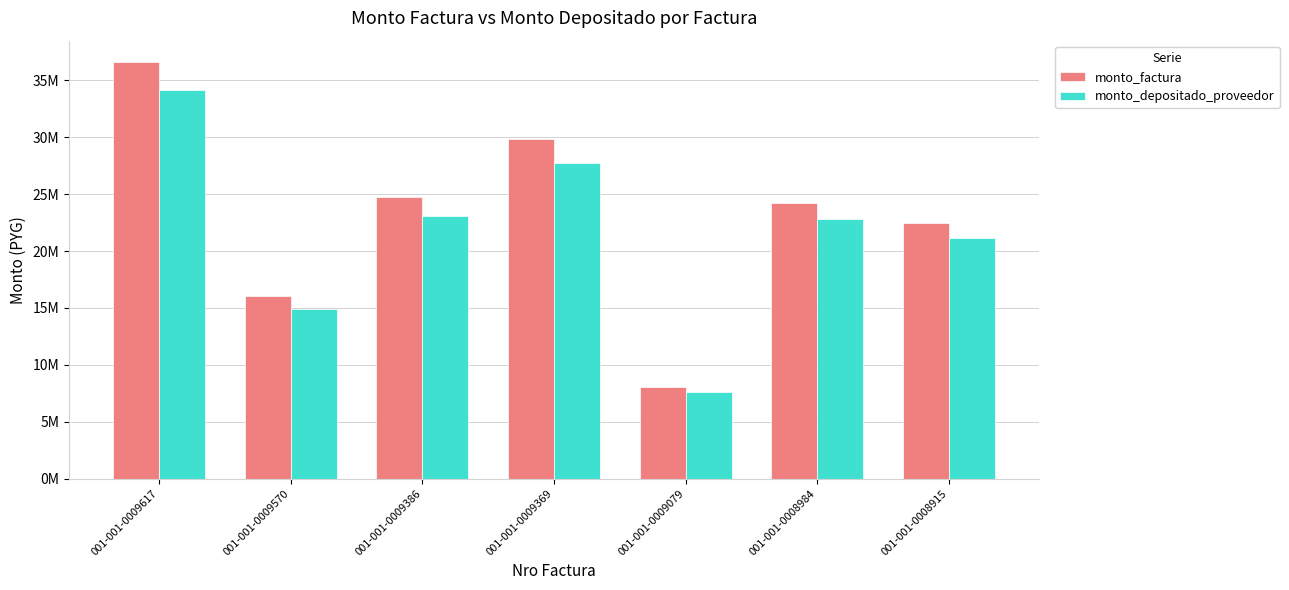

Reading left to right, list all the values displayed in this chart.

monto_factura: 36660000	16015000	24780000	29810000	8095000	24240000	22495000
monto_depositado_proveedor: 34167120	14925980	23094960	27782920	7617763	22810941	21168818